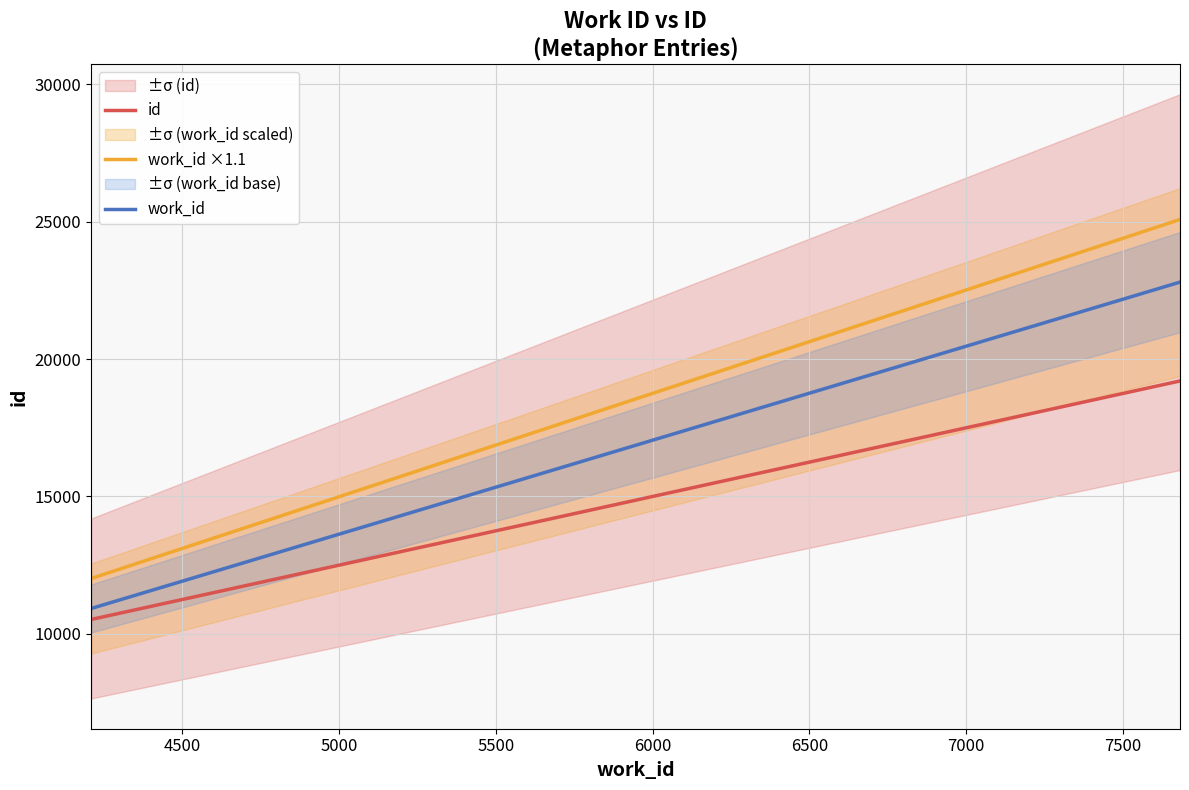

Is this an area chart (filled region under the line)?

No